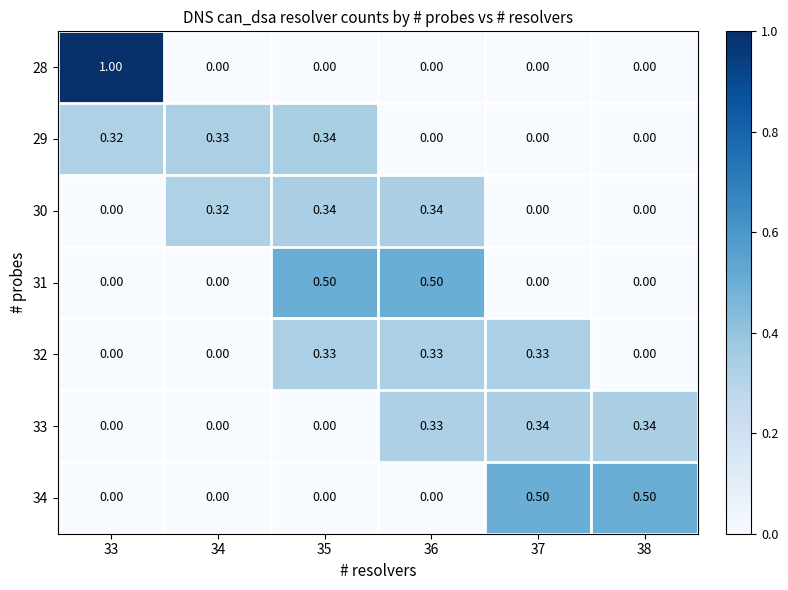

What is the spread (max minus min) of values at 38?

0.5